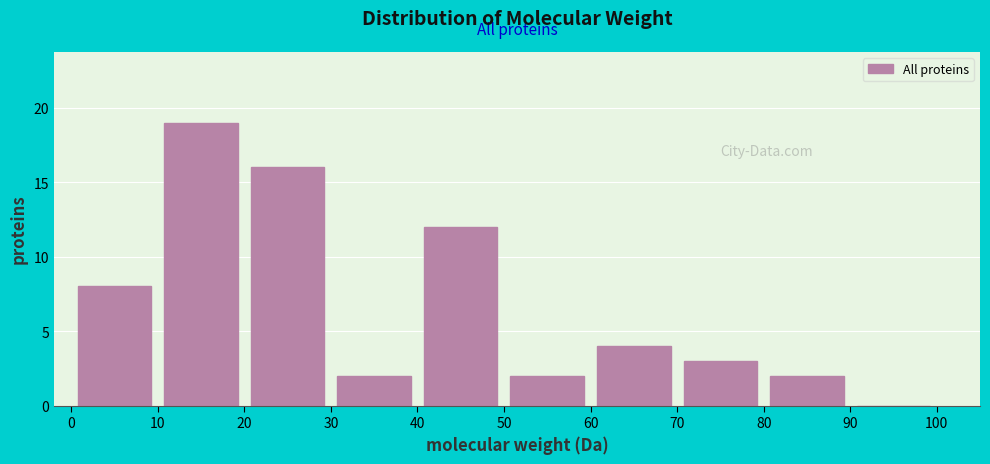

What is the height of the bar covering 80 to 90 on the x-axis? The values are not printed on the chart, so give them approximately, as read against the axis.

2